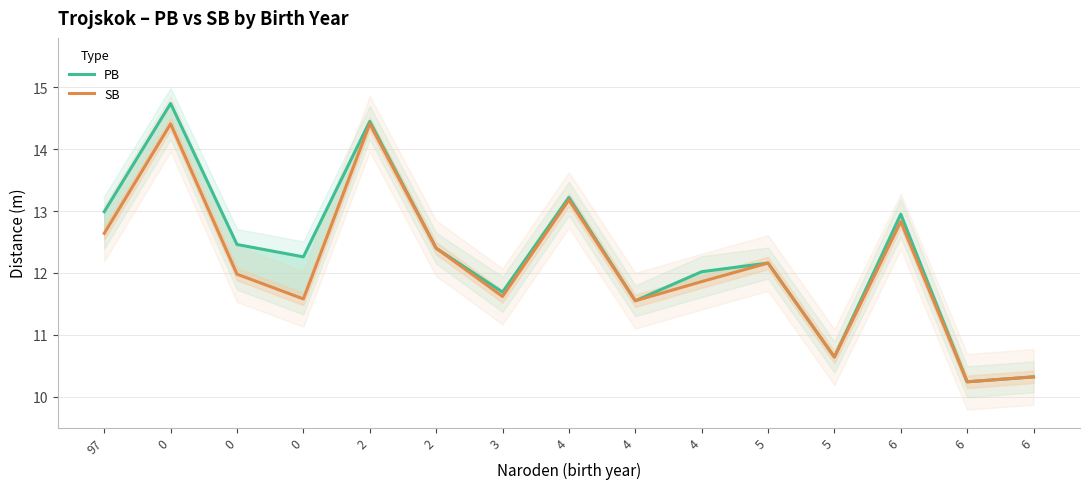

Which series has the largest range (max minus min)?

PB